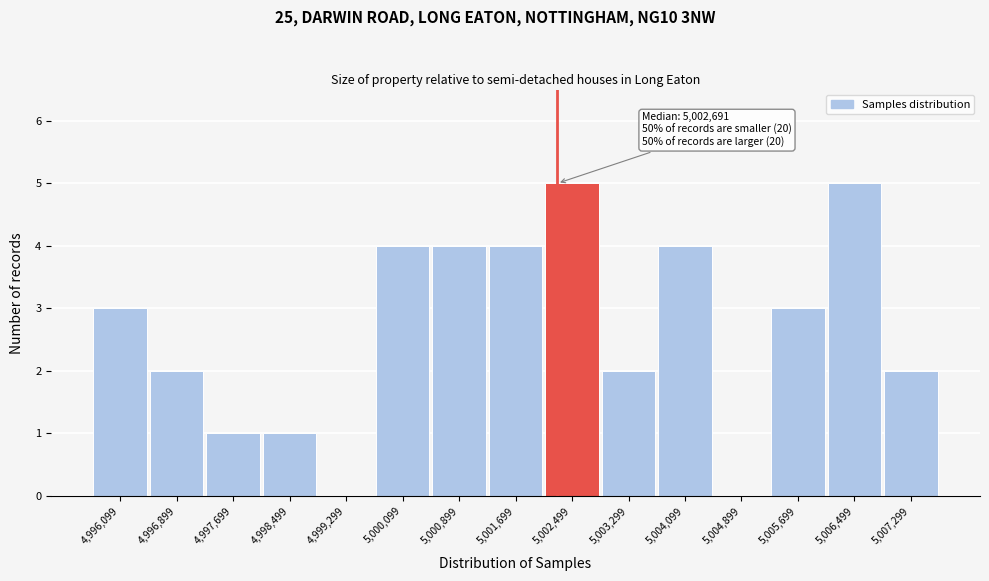

Reading right to left, extract all data points from this chart.

5,007,299=2	5,006,499=5	5,005,699=3	5,004,899=0	5,004,099=4	5,003,299=2	5,002,499=5	5,001,699=4	5,000,899=4	5,000,099=4	4,999,299=0	4,998,499=1	4,997,699=1	4,996,899=2	4,996,099=3